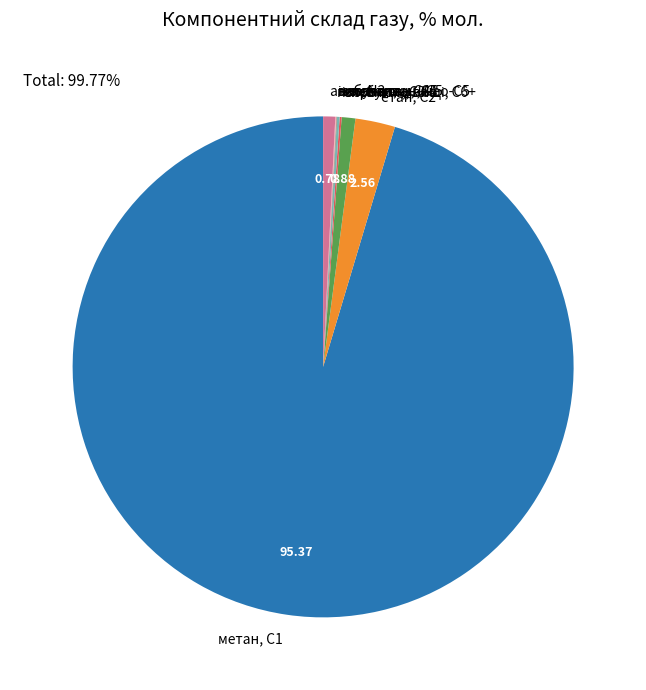

What is the majority slice?

метан, С1